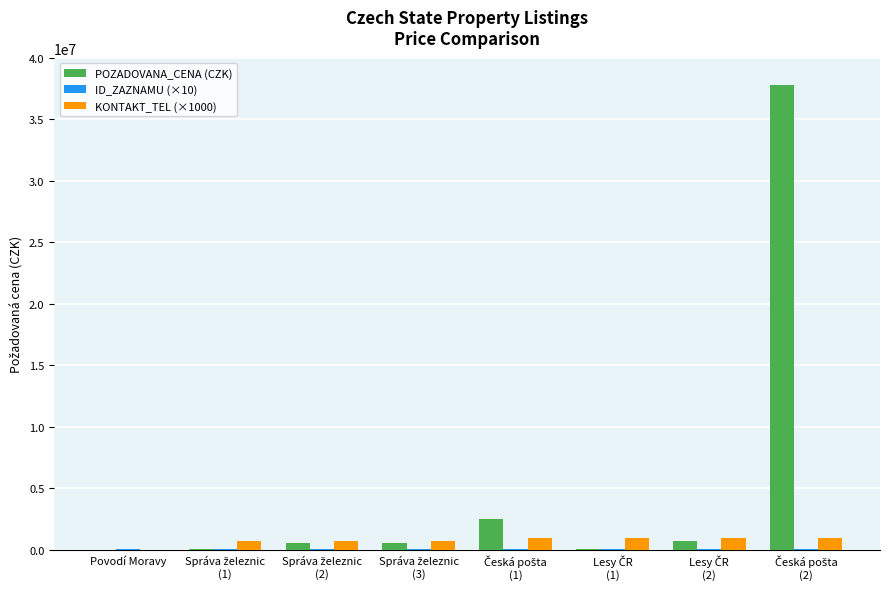

Which series has the largest total across all categories?

POZADOVANA_CENA (CZK)